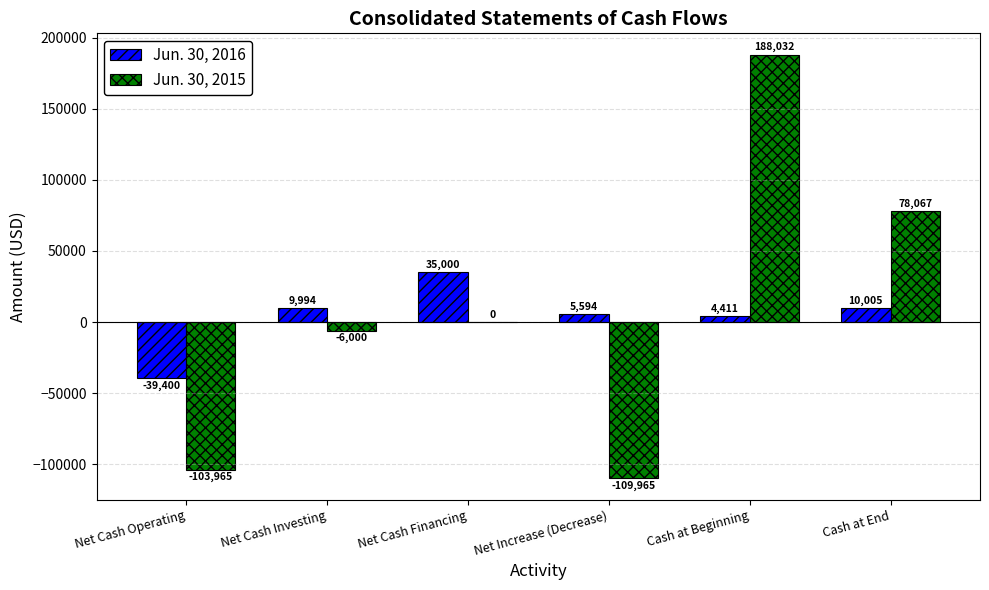

What are all the series names shown in the legend?

Jun. 30, 2016, Jun. 30, 2015